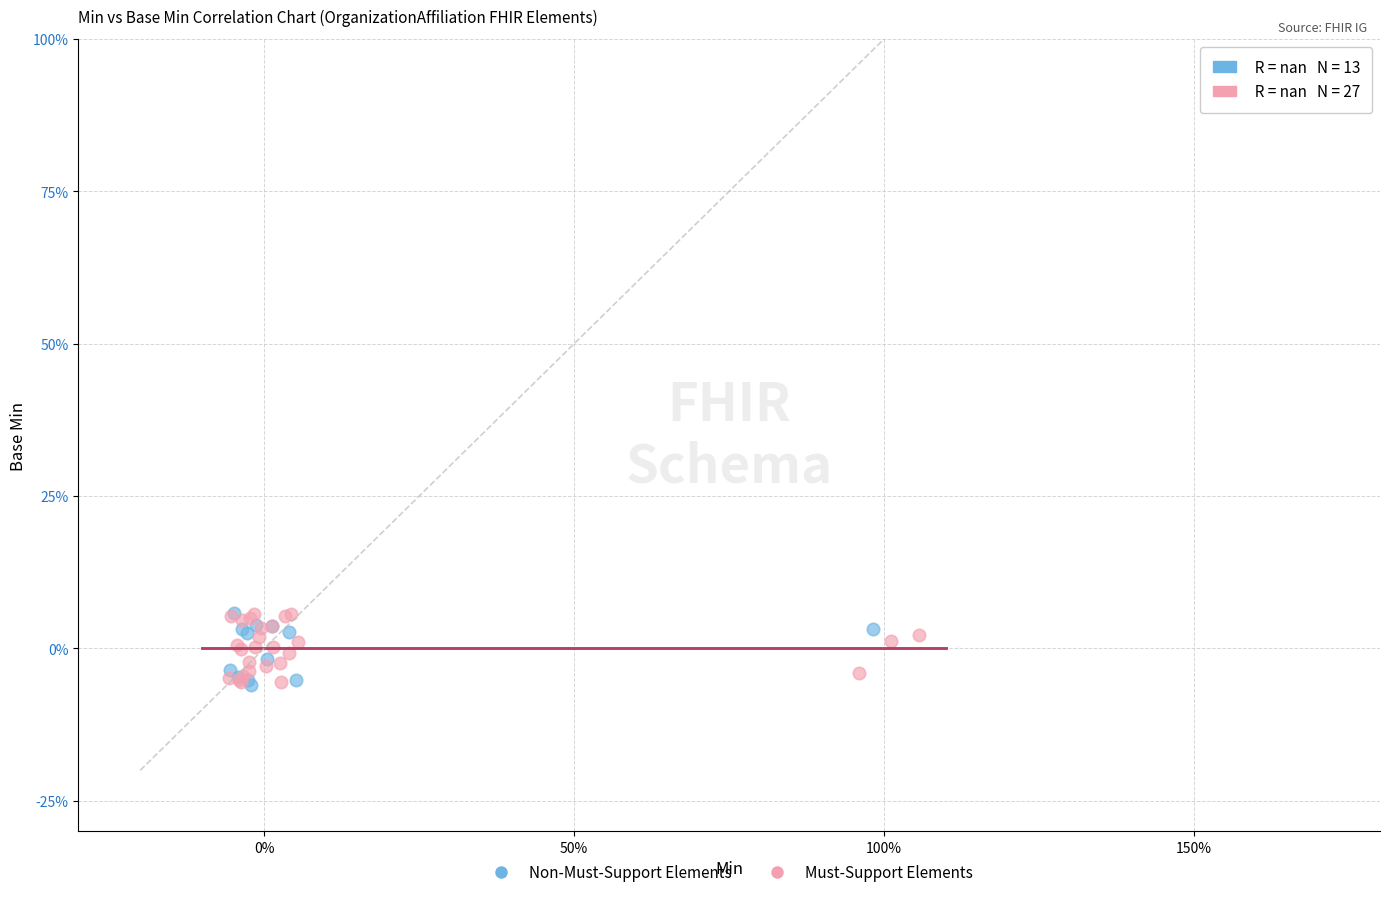

What are all the series names shown in the legend?

Non-Must-Support Elements, Must-Support Elements